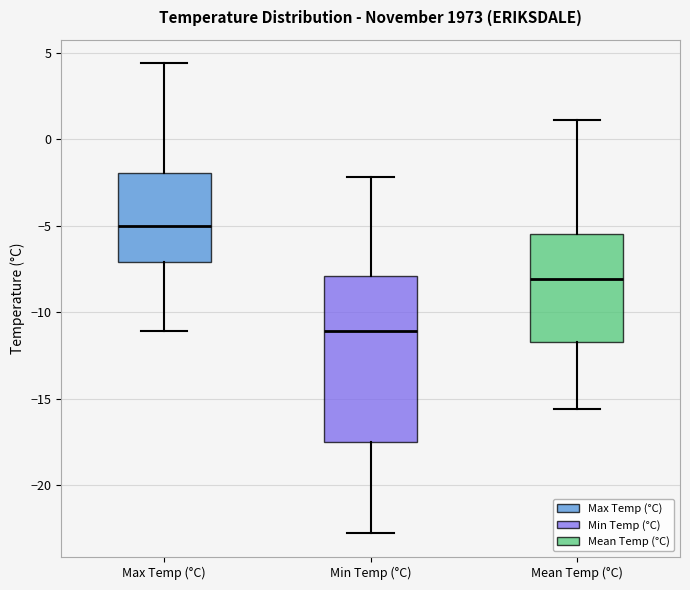

Reading left to right, transcribe this box plot: for each box, give where its median line is, the range the box spans, and where its two whiskers end, as read against the y-axis. The values are not printed on the chart, so give them approximately, as read against the axis.

Max Temp (°C): median -5.0, box -7.0 to -2.0, whiskers -11.0 to 4.5
Min Temp (°C): median -11.0, box -17.5 to -8.0, whiskers -23.0 to -2.0
Mean Temp (°C): median -8.0, box -11.5 to -5.5, whiskers -15.5 to 1.0